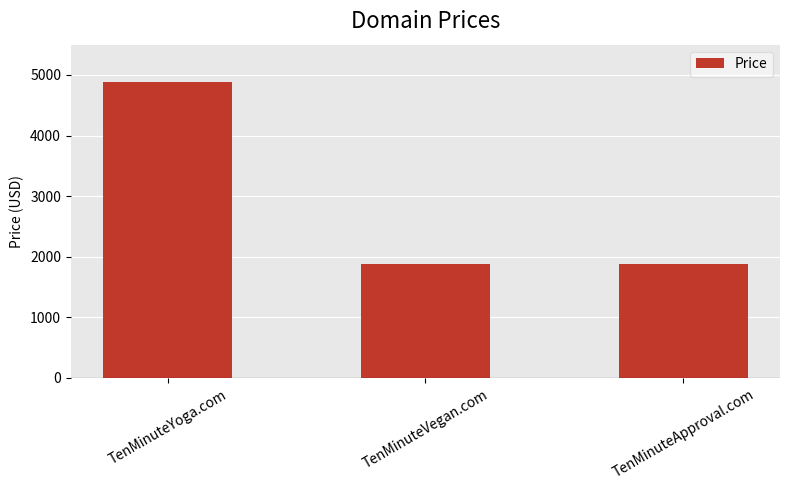

Count the values in the range 1888 to 4888.

3